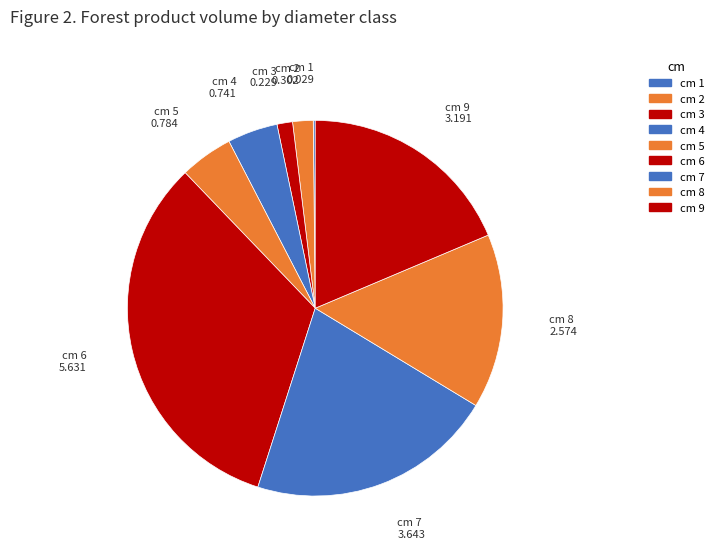

The cm 2 slice represents 10% of the pie. True or false?

False